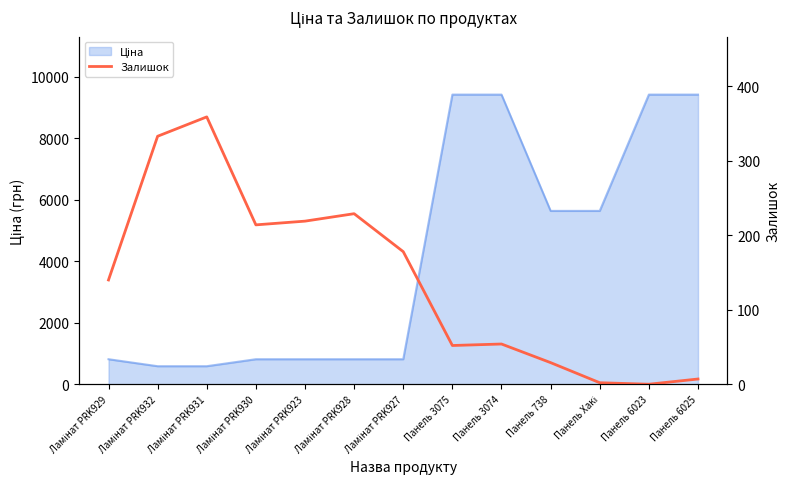

Where is the data nearest to the value 179?

Ламінат PRK927